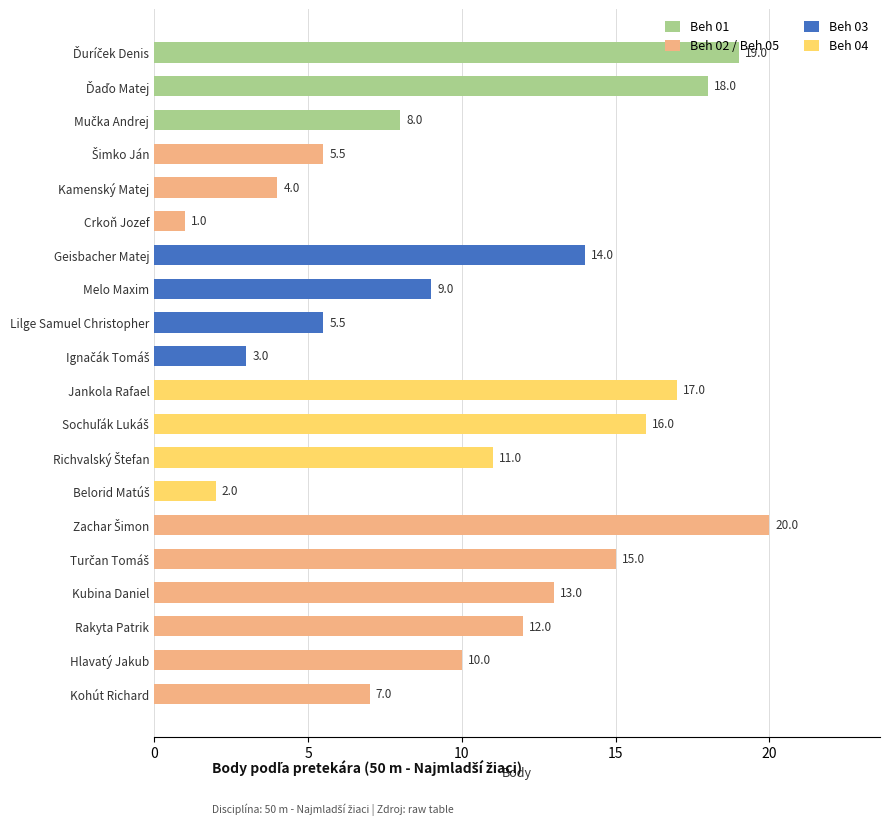

Which label corresponds to the smallest value in the chart?

Crkoň Jozef